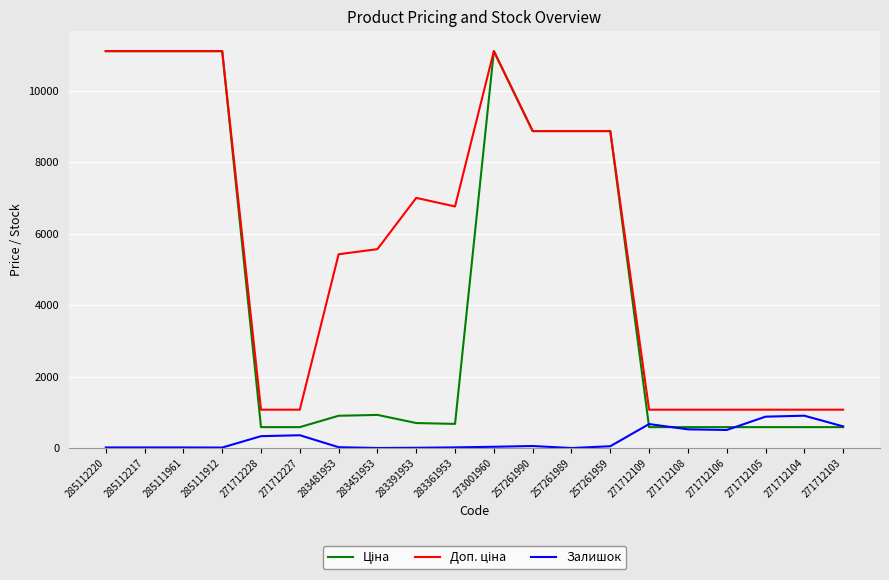

Does the chart display data point markers on the line(s)?

No